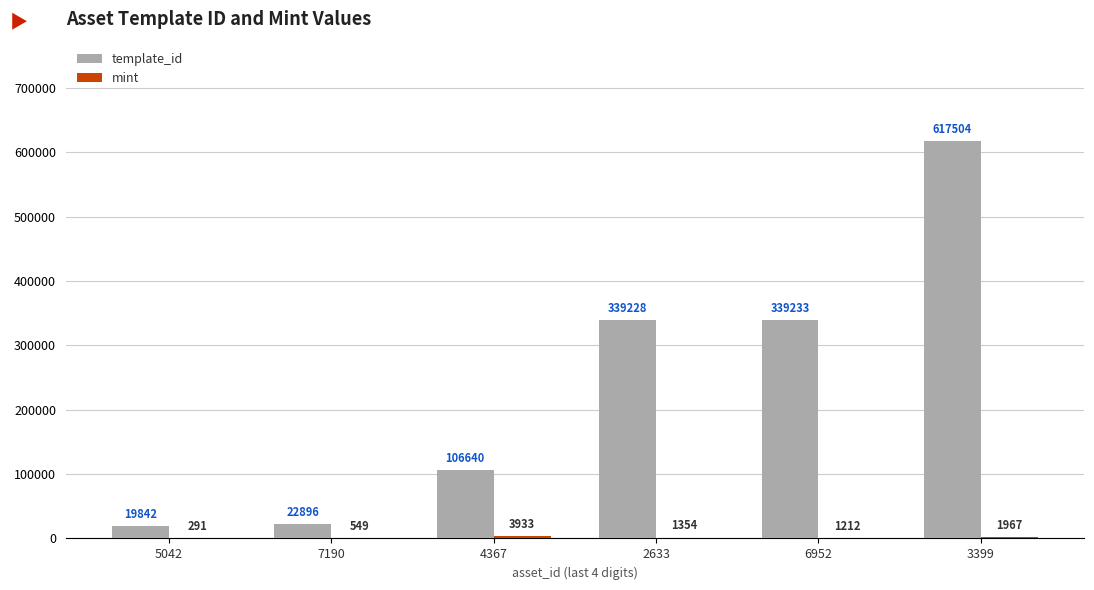

What is the total value across all series at 6952?

340445